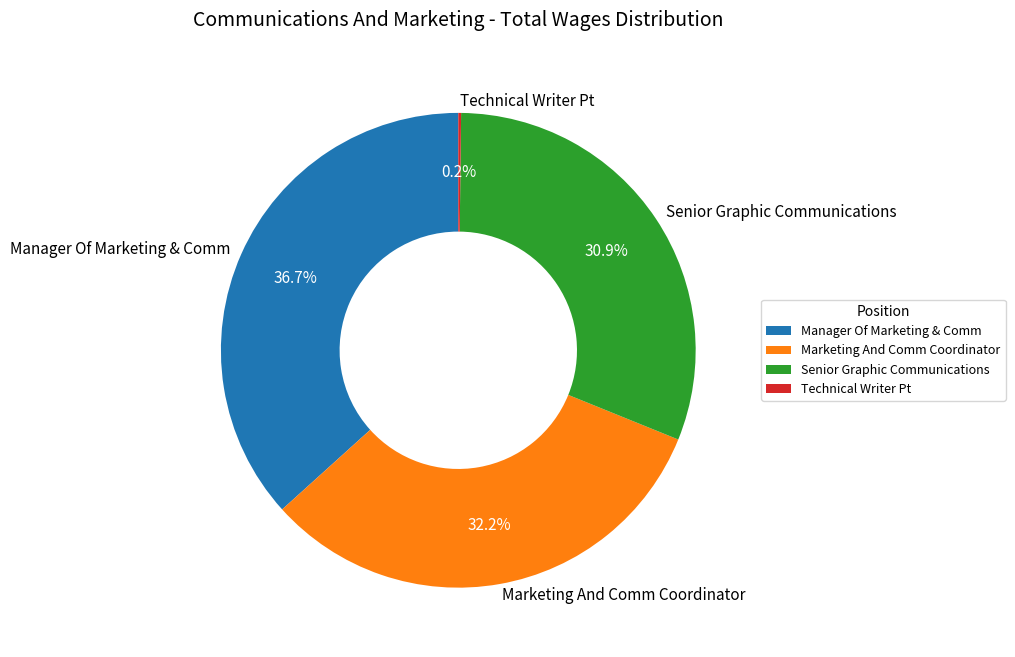

How much of the chart is everything except Manager Of Marketing & Comm?

63.3%